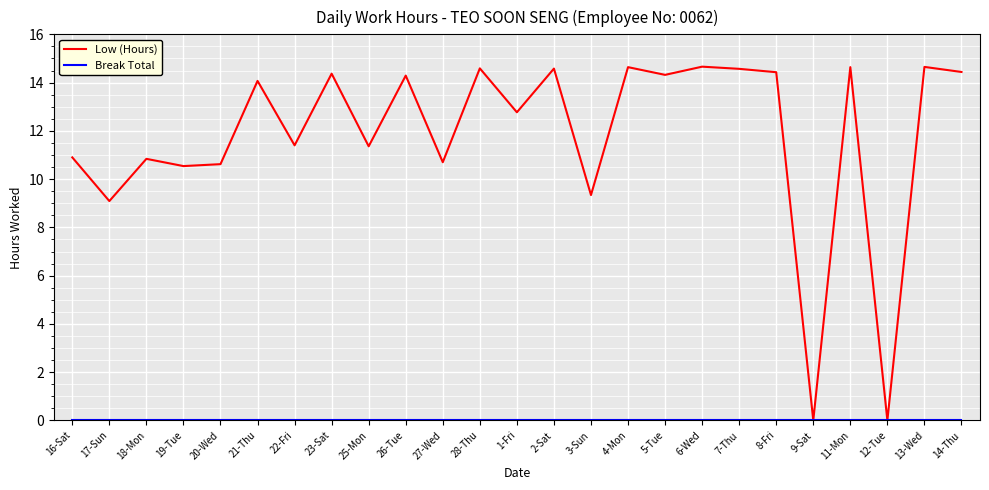

Which series has the widest spread of values?

Low (Hours)